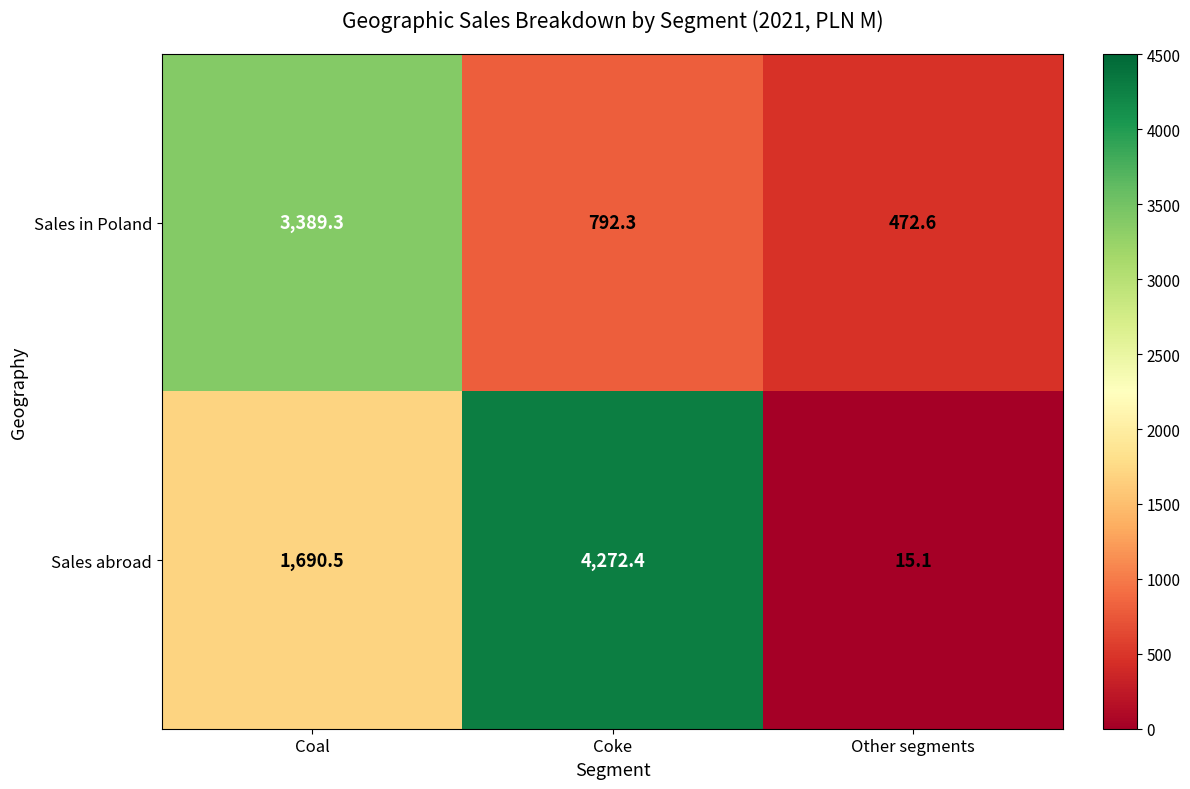

Which series has the largest total across all categories?

Sales abroad